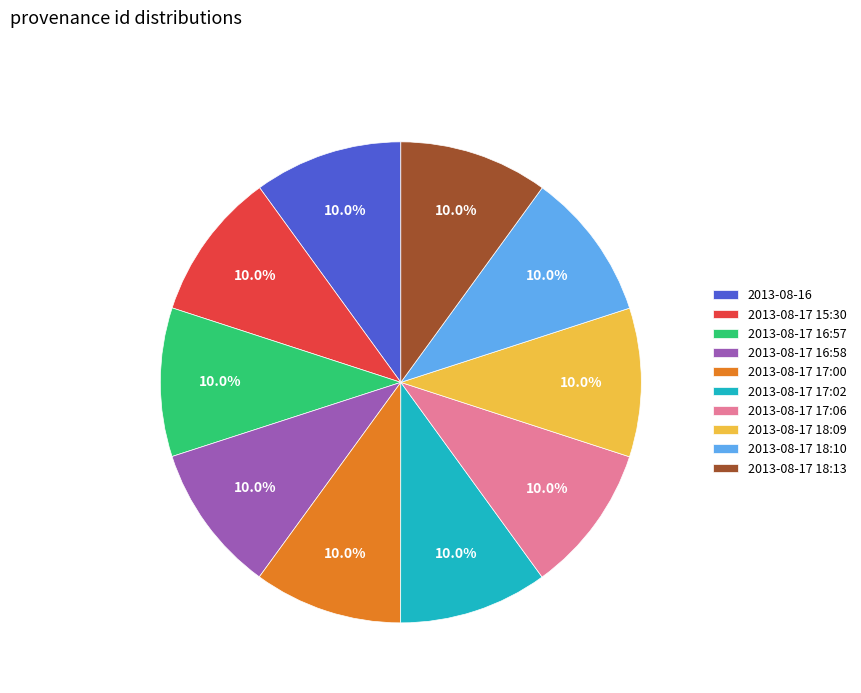

Approximately how many times larger is the value at 2013-08-17 16:57 compared to 2013-08-17 15:30?

1.0